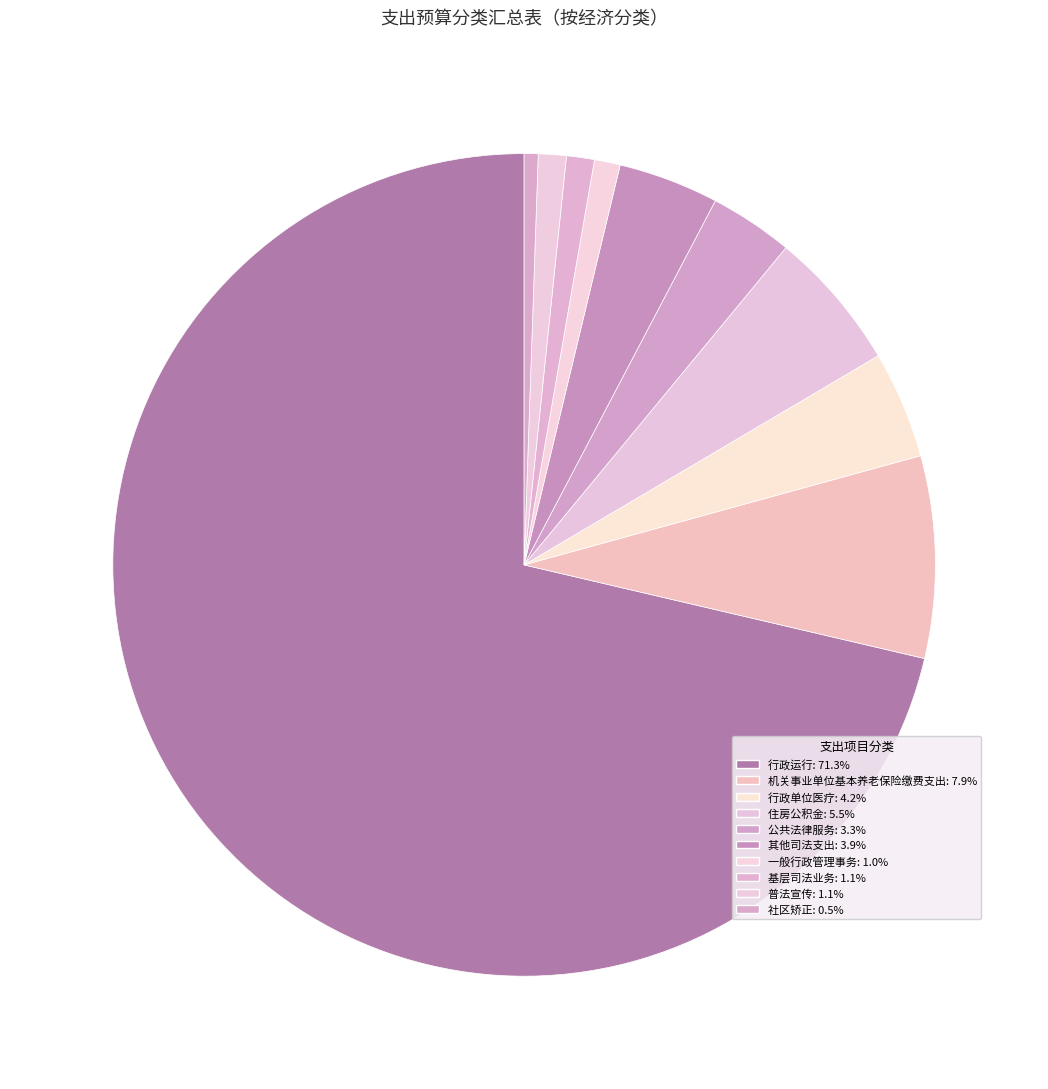

True or false: 社区矫正 accounts for 11% of the total.

False